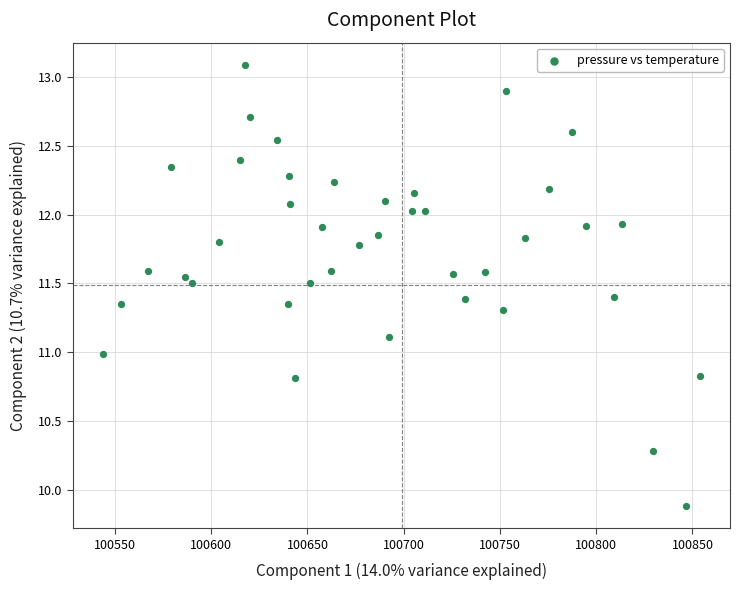

What is the range of Y values (max minus min)?

3.2